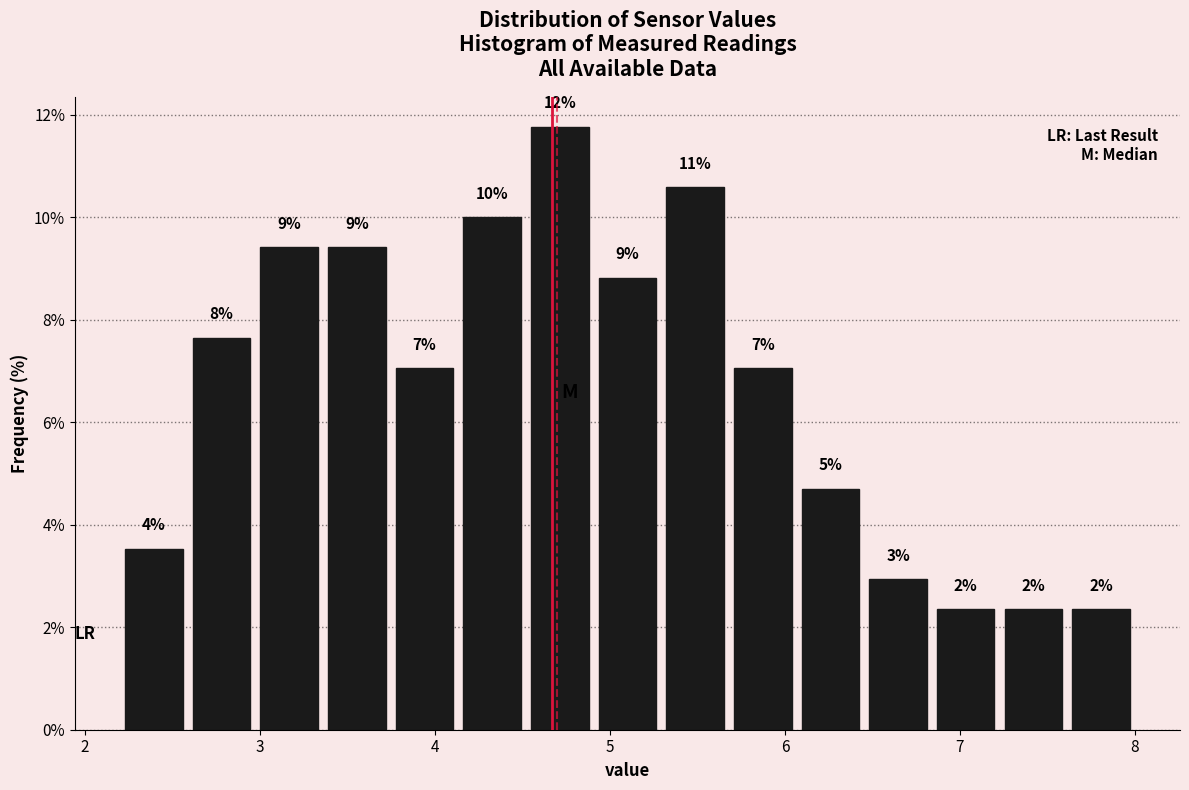

Around what value on the x-axis is the tallest bar? Give the approximate position of its centre, as read against the axis.

4.7